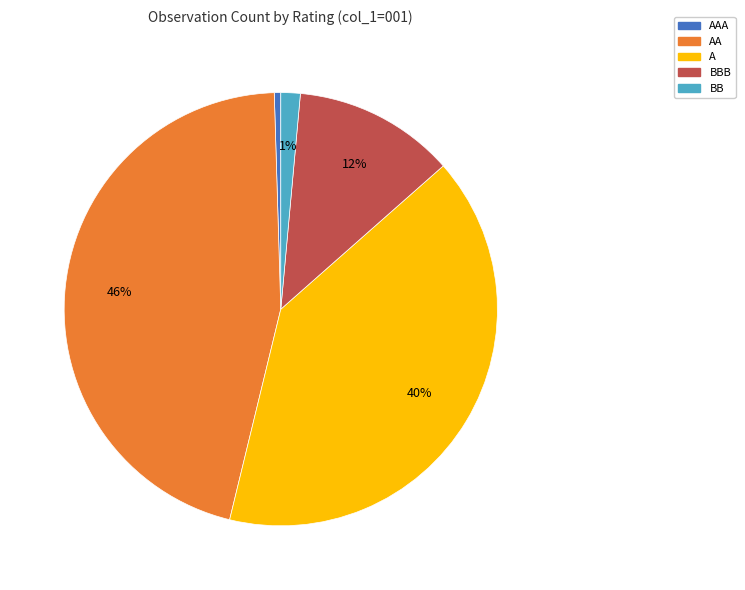

The A slice represents 4% of the pie. True or false?

False